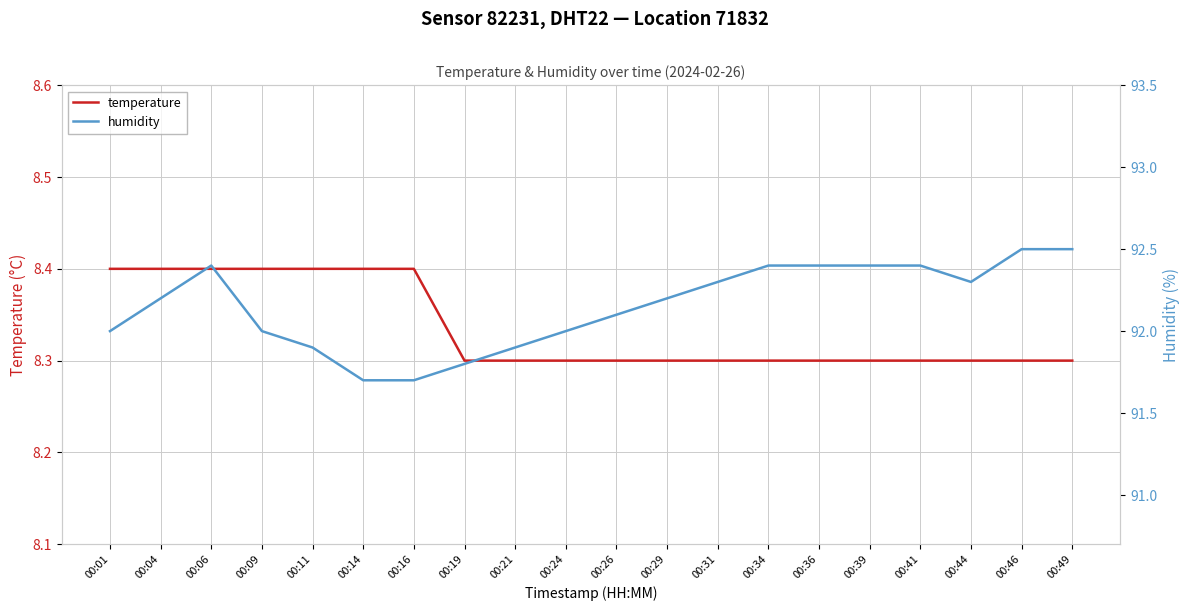

How many data points does each series have?

20